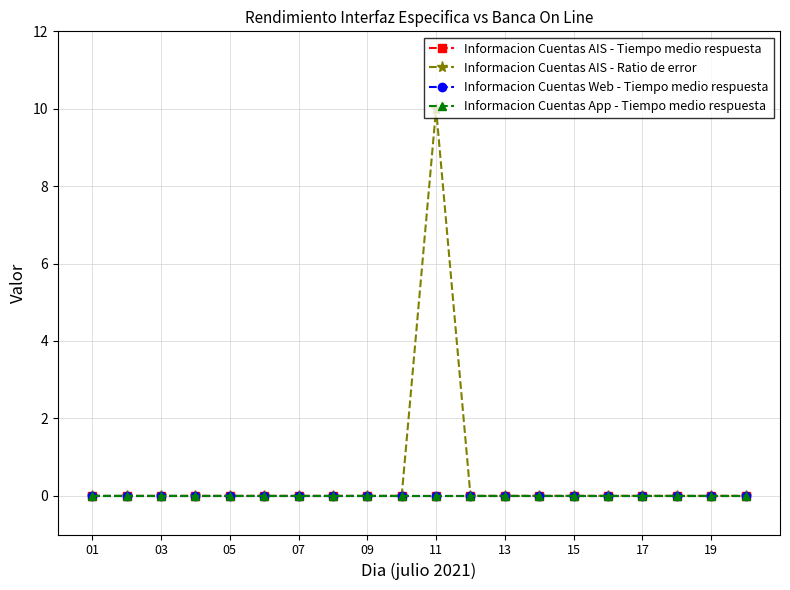

Does the chart have visible grid lines?

Yes